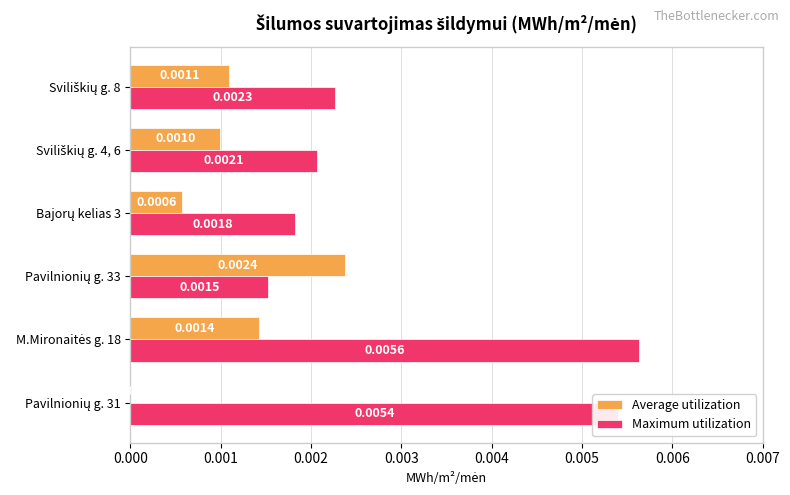

Which series has the largest total across all categories?

Maximum utilization